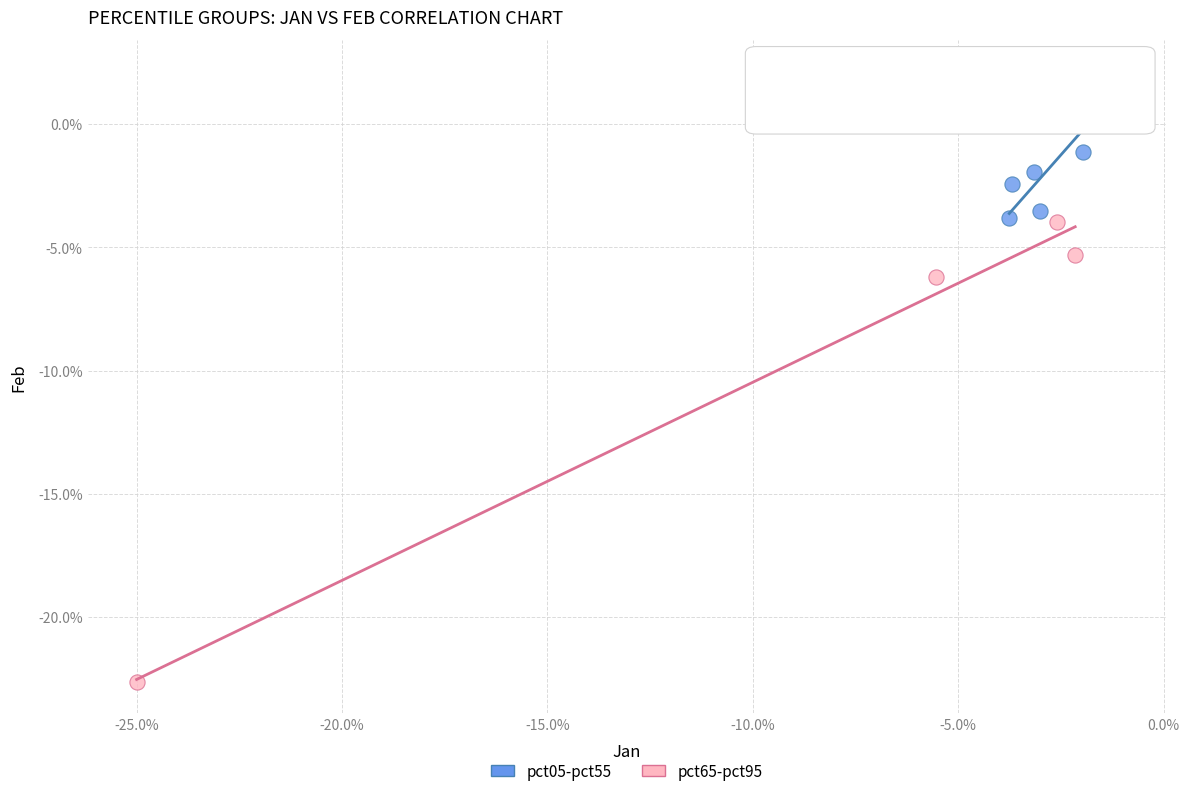

What are all the series names shown in the legend?

pct05-pct55, pct65-pct95